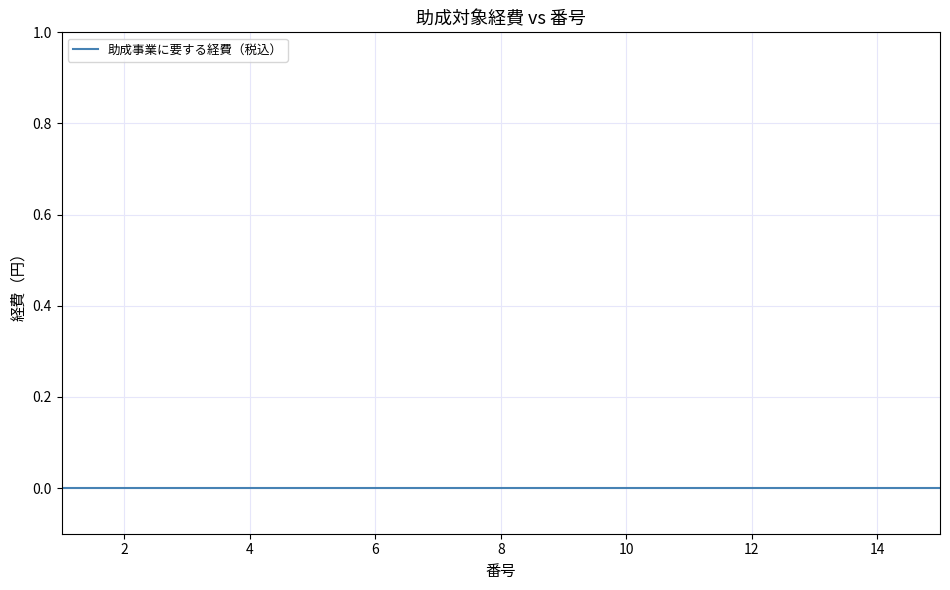

What is the difference between the second highest and second lowest values in the 番号 series?

12